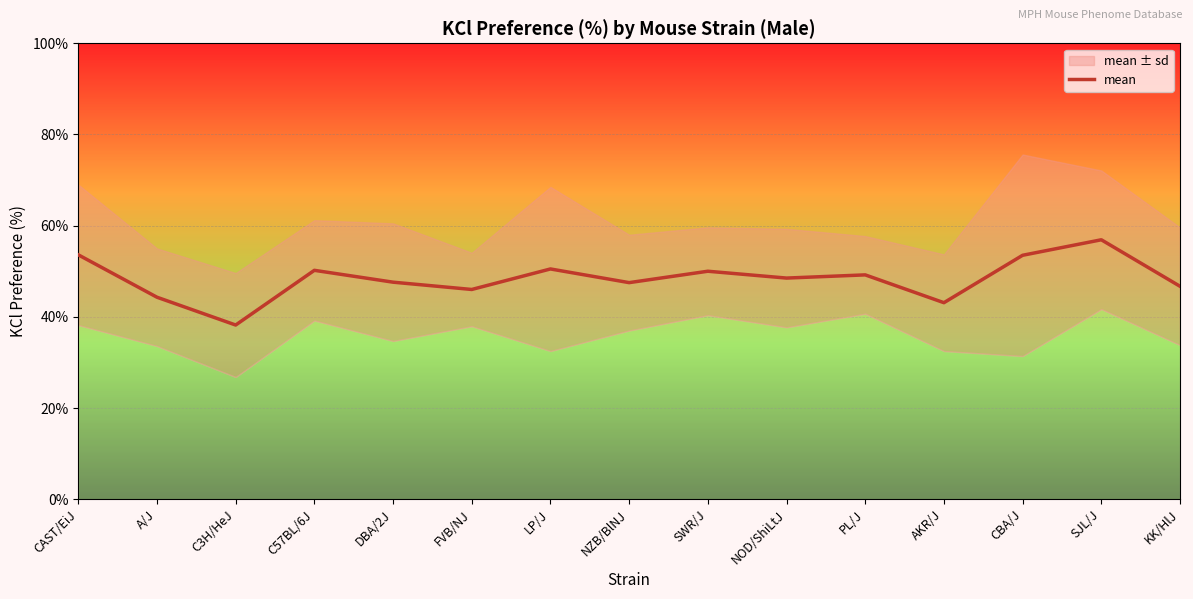

What is the difference between the values at NZB/BlNJ and A/J?

3.2